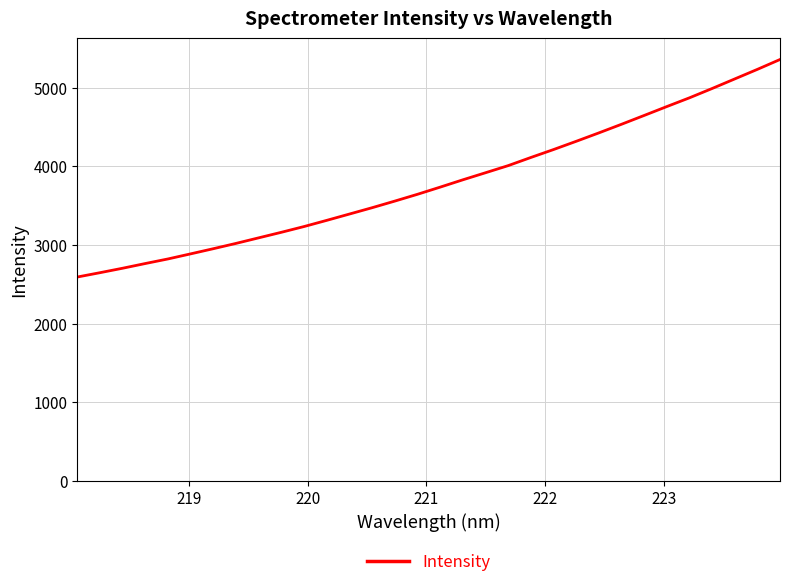

What is the minimum value shown in the chart?

2592.4